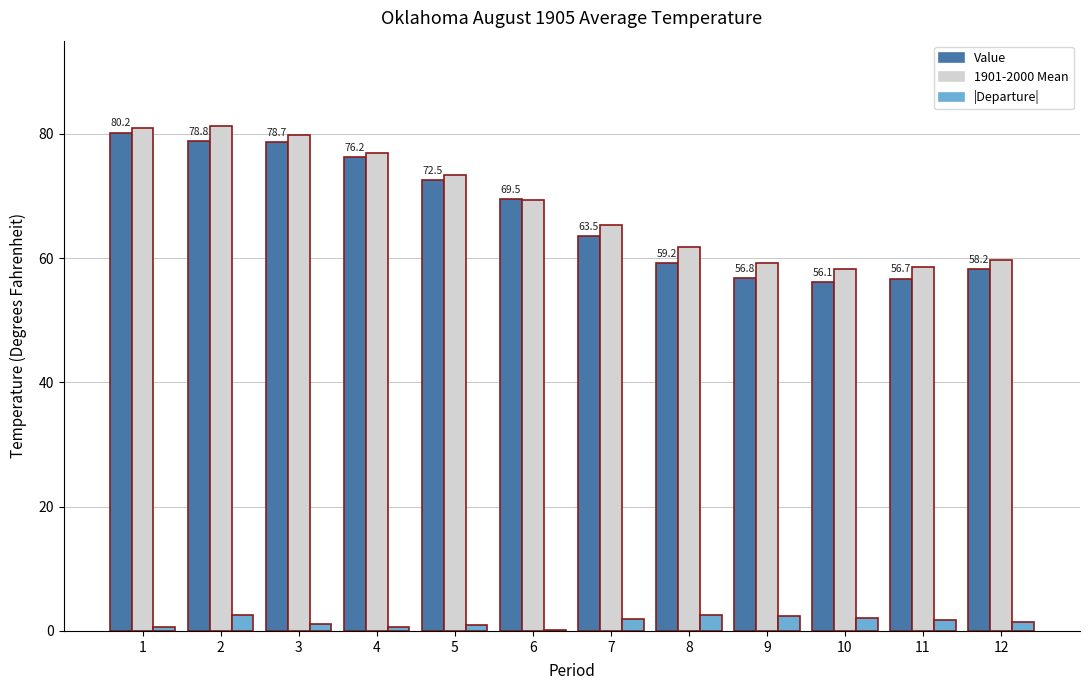

What are all the series names shown in the legend?

Value, 1901-2000 Mean, |Departure|